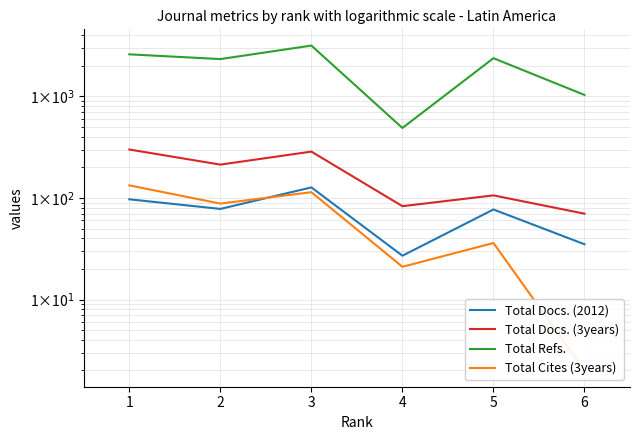

What are all the series names shown in the legend?

Total Docs. (2012), Total Docs. (3years), Total Refs., Total Cites (3years)